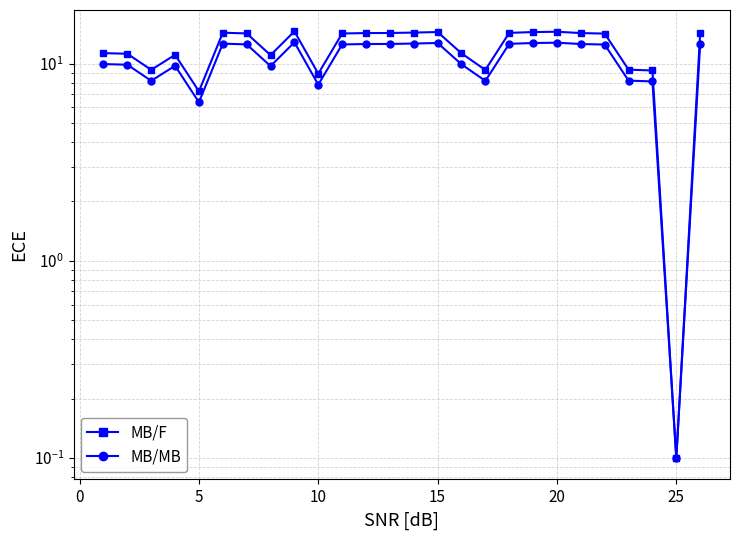

At how many categories does at least one series exceed 11?

19